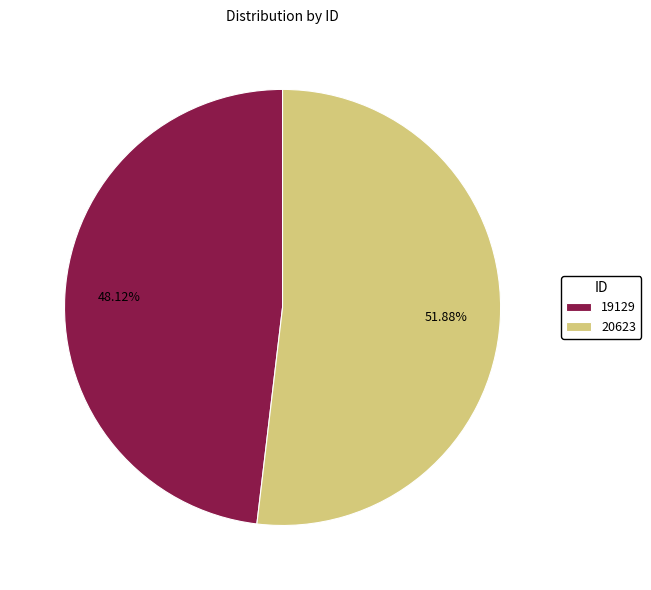

To the nearest percent, what is the combined percentage of 19129 and 20623?

100%